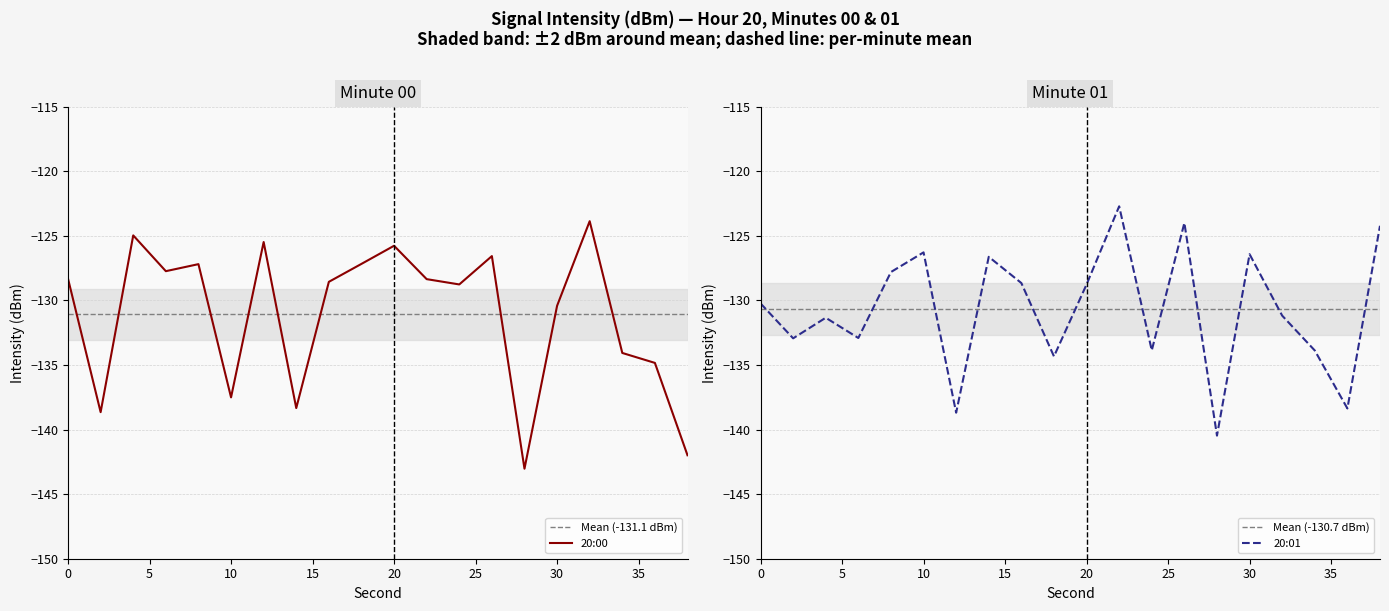

At which category does the chart reach its minimum across all series?

28